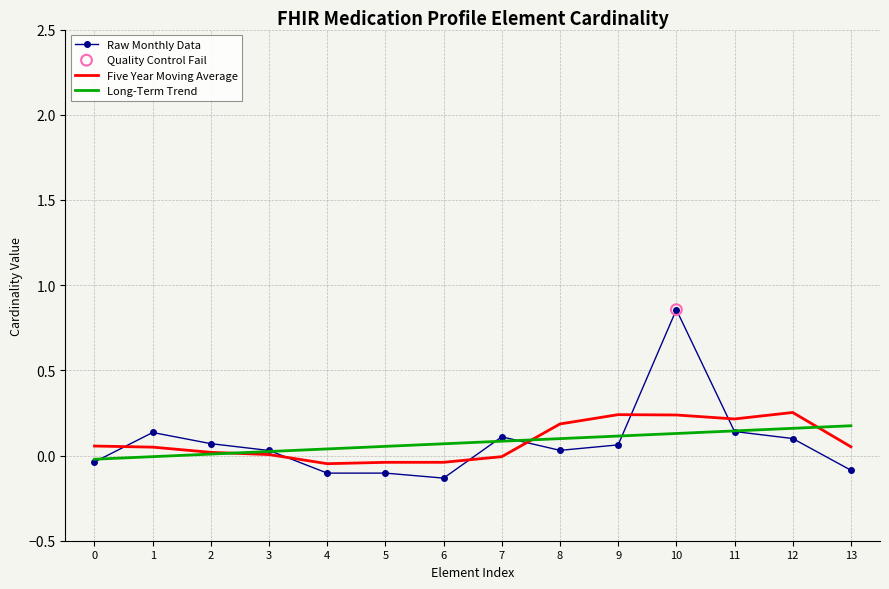

At how many categories does at least one series exceed 0?

14